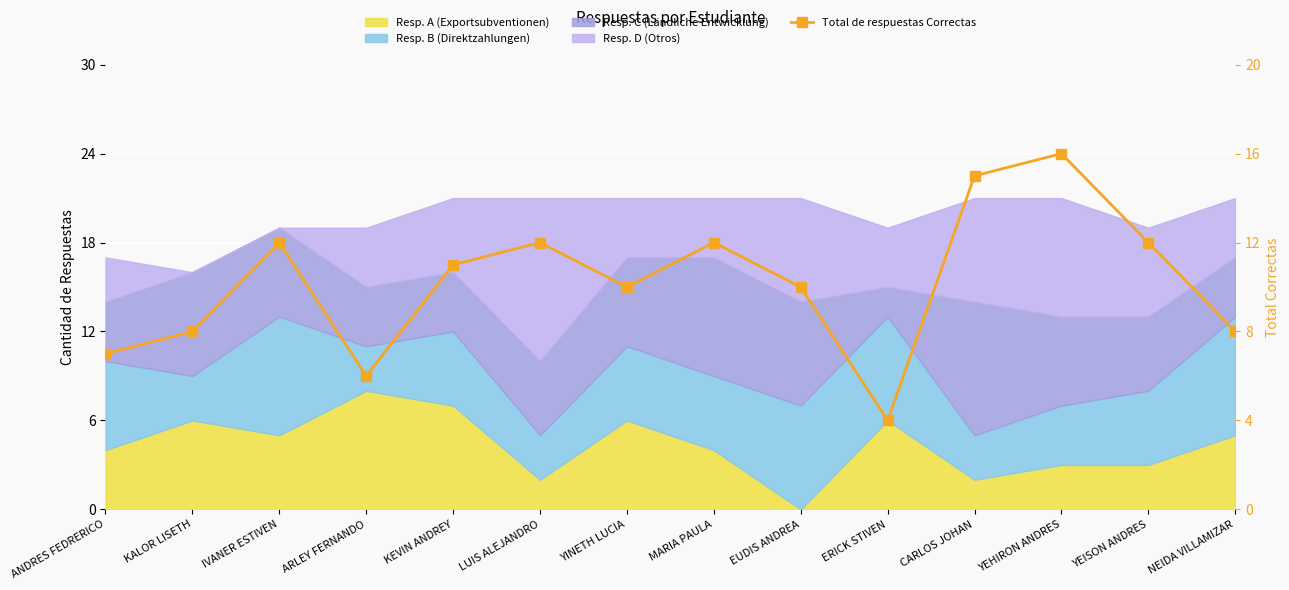

What is the difference between the second highest and second lowest values?

9